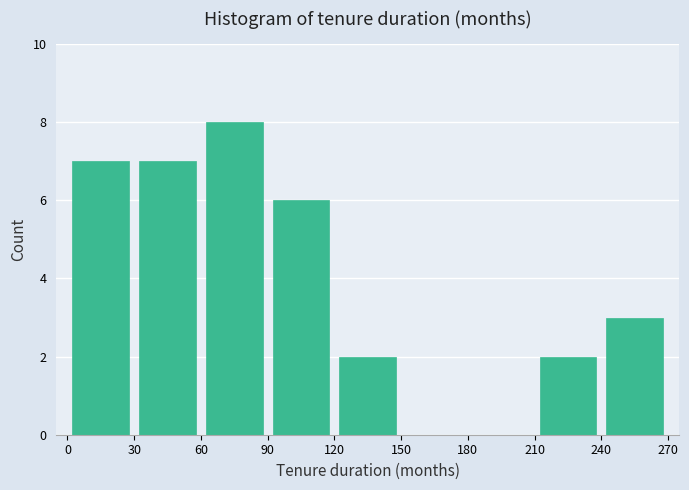

Over which range of the x-axis is the bar tallest?

60 to 90